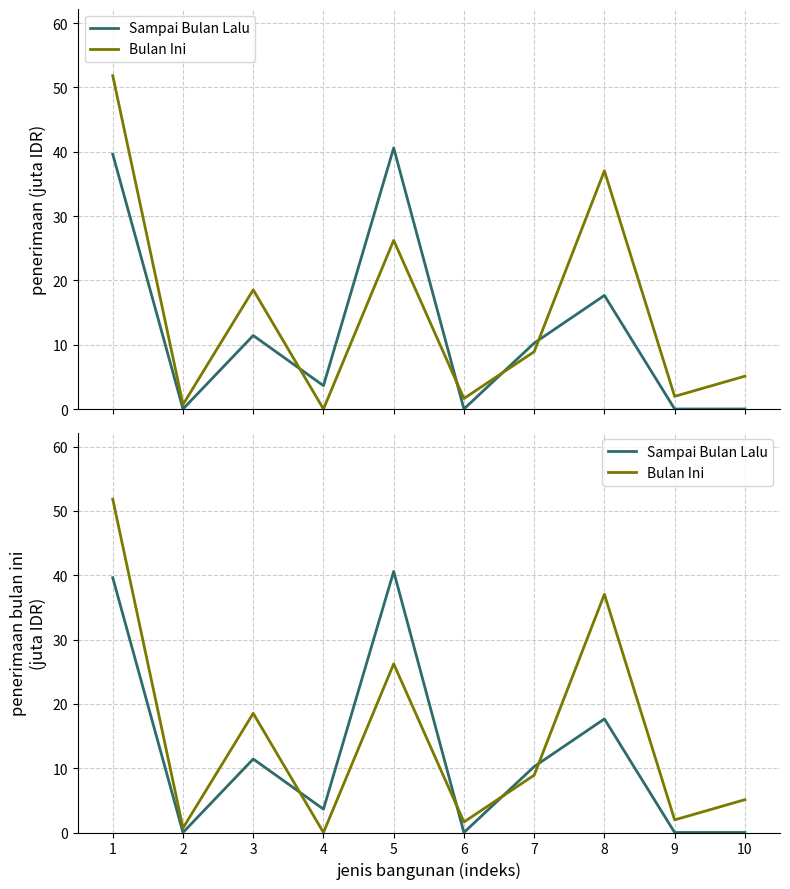

Reading right to left, list all the values displayed in this chart.

Sampai Bulan Lalu: 0.0	0.0	17.7	10.2	0.0	40.6	3.6	11.4	0.0	39.6
Bulan Ini: 5.1	2.0	37.0	8.9	1.6	26.2	0.0	18.5	0.7	51.8